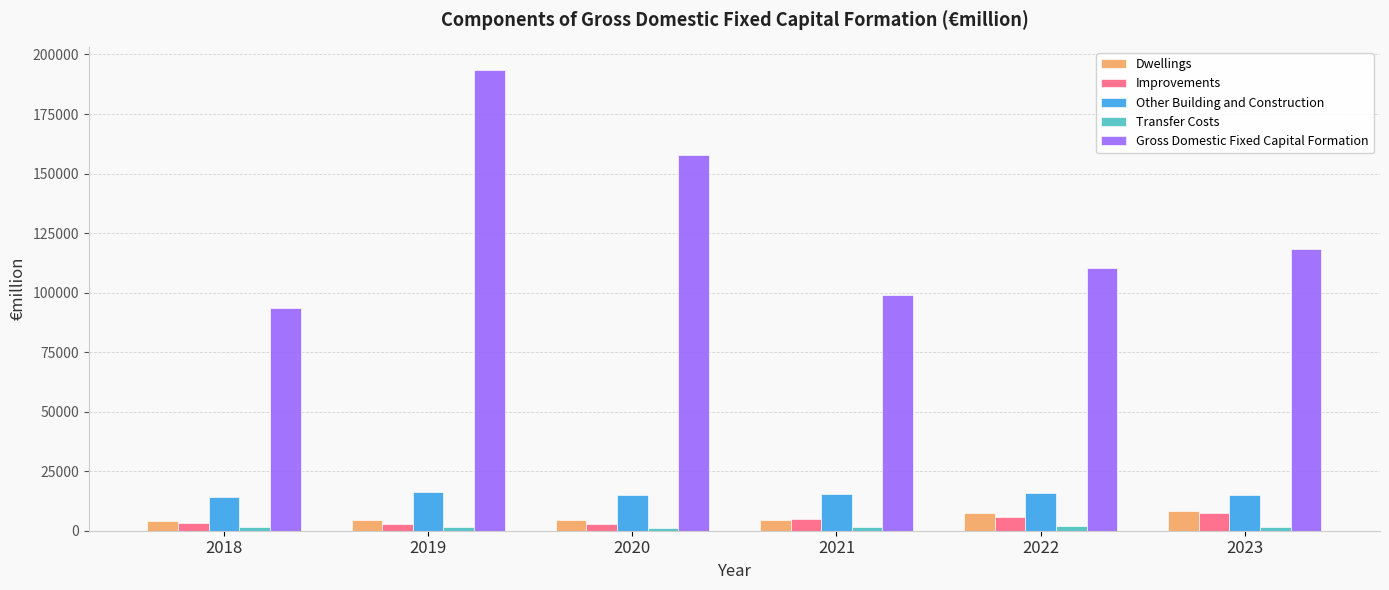

The Improvements series shows 5913.1 at 2022. True or false?

True